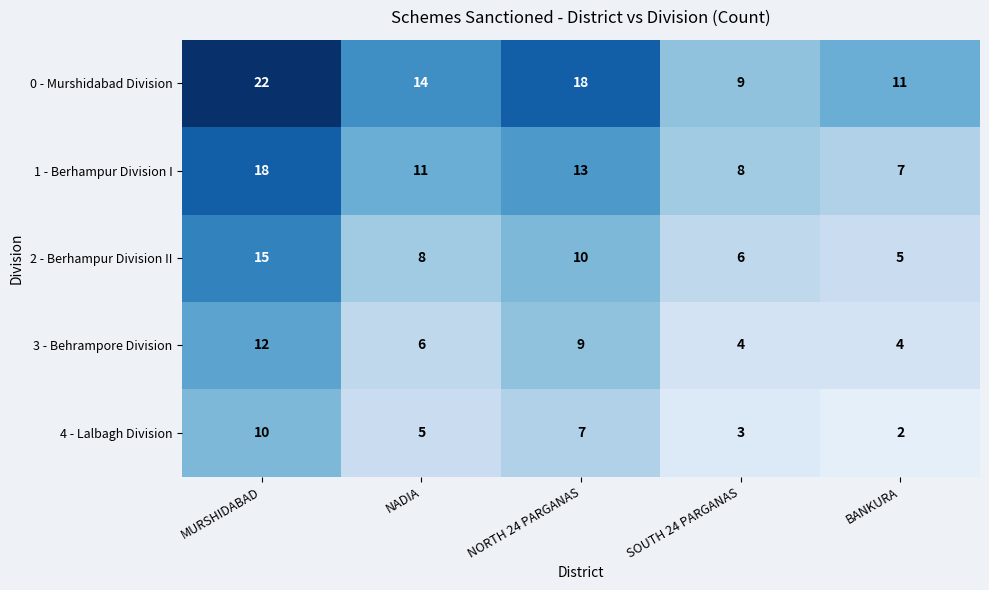

Count the number of data series in this chart.

5